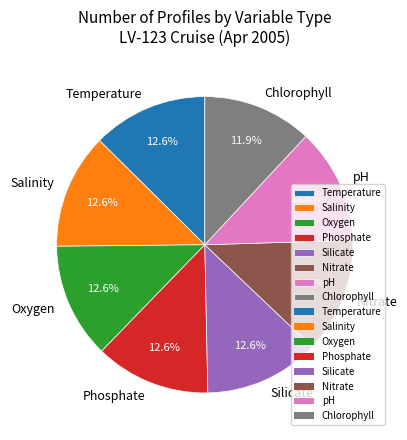

Does Salinity account for over 50% of the chart?

No